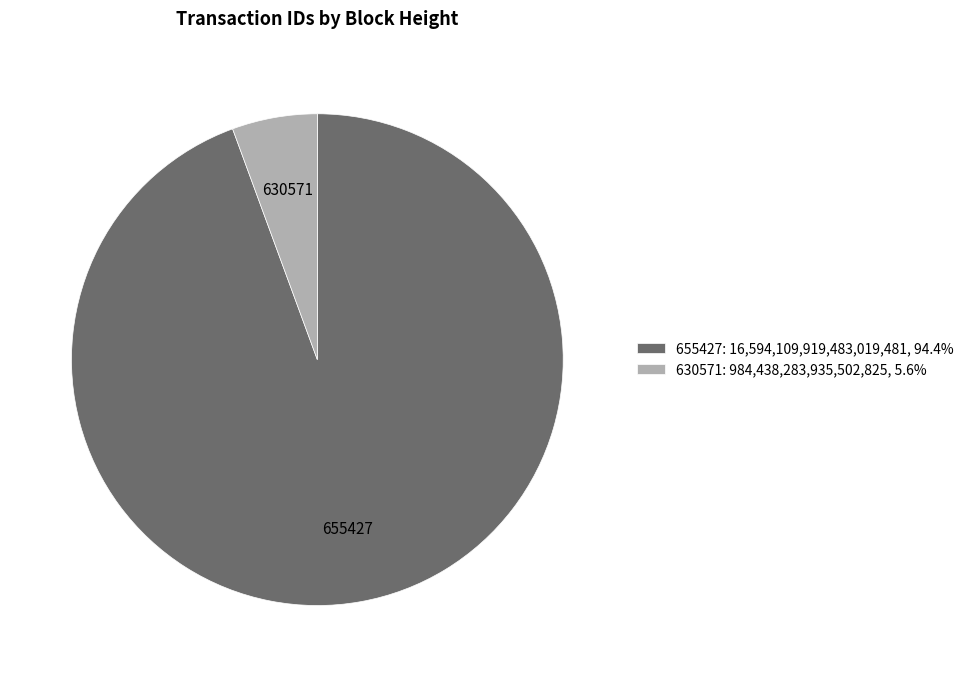

Combined, do 630571 and 655427 account for over 50%?

Yes